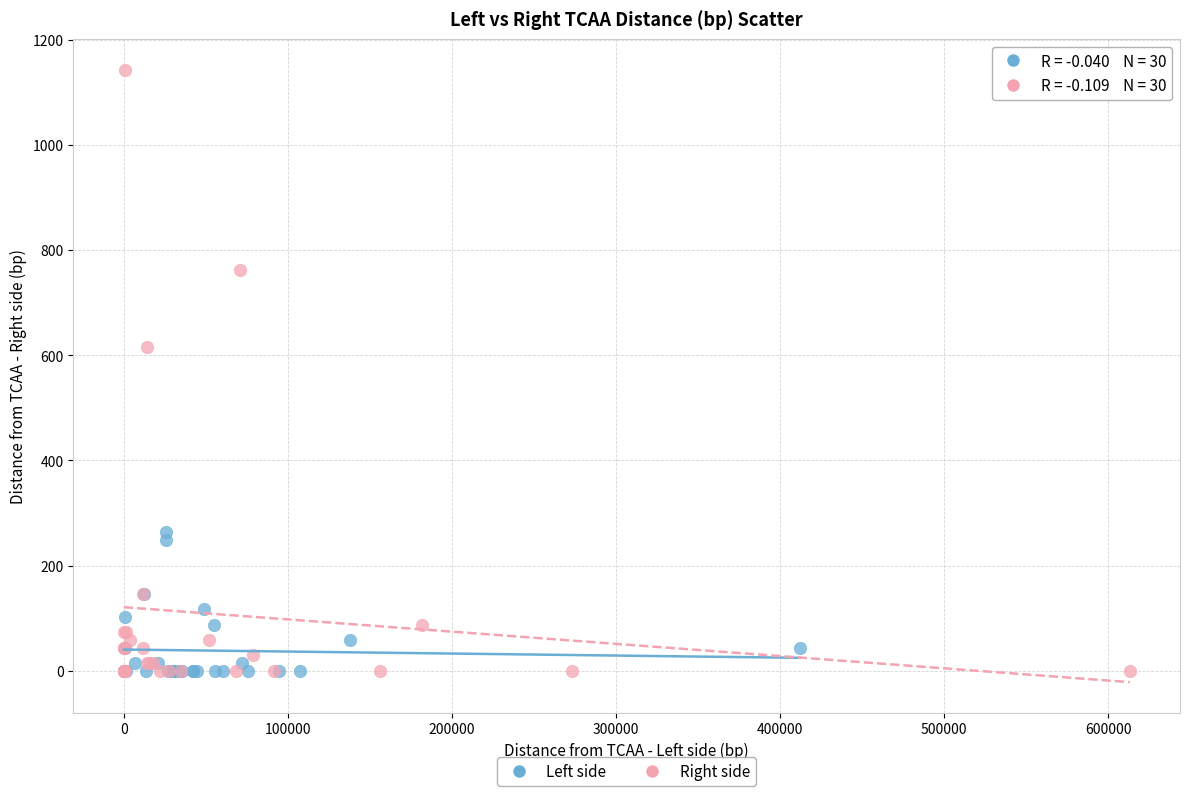

Which series contains the highest Y value?

Right side